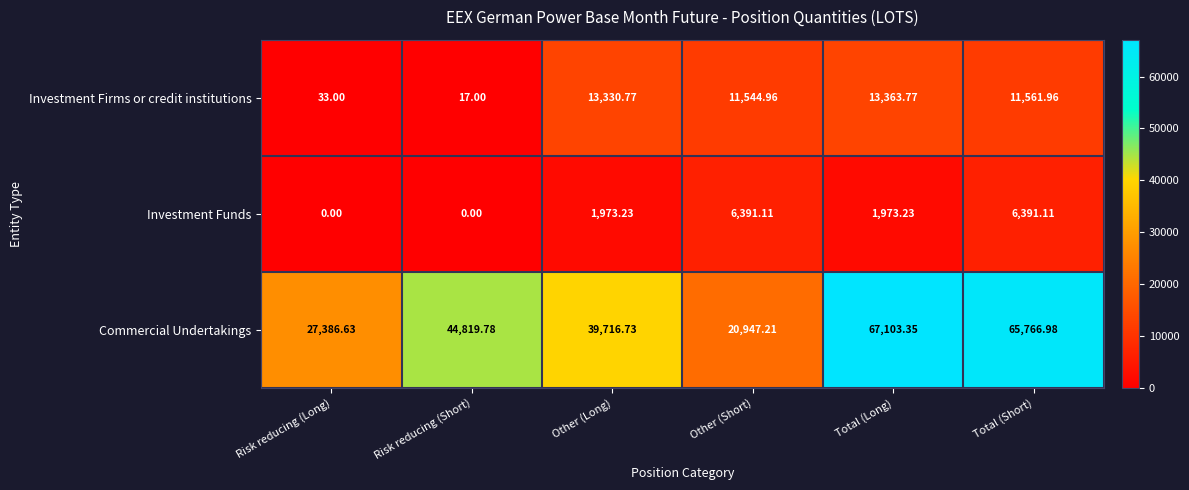

At which category is the sum across all series the highest?

Total (Short)